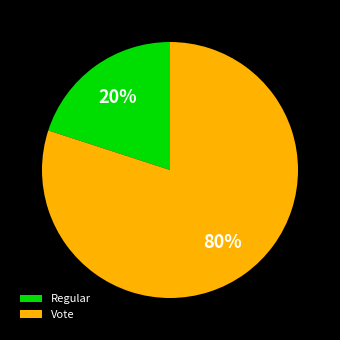

To the nearest percent, what is the average slice percentage?

50%